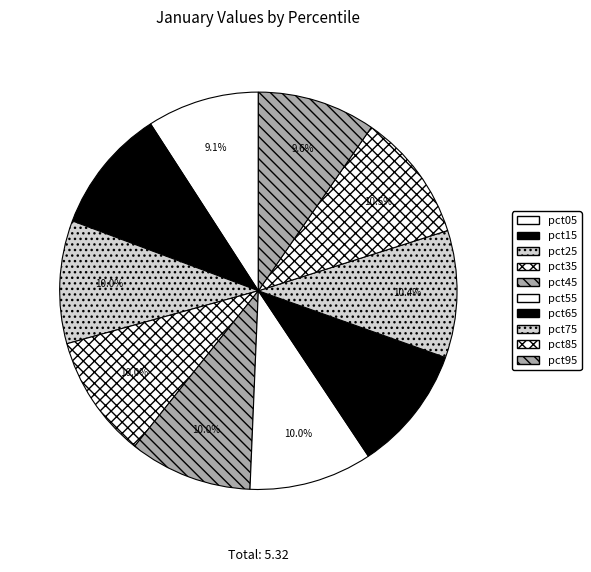

Rank the categories by value from highest to lowest.

pct85, pct75, pct65, pct15, pct45, pct55, pct25, pct35, pct95, pct05